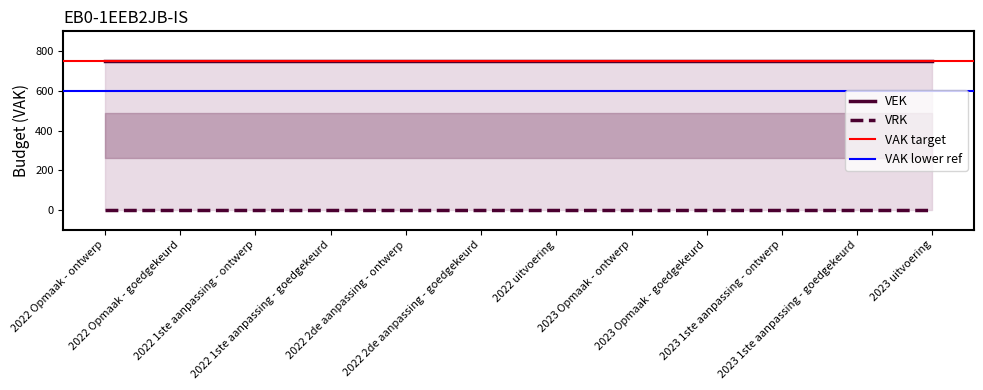

At which category is the sum across all series the highest?

2022 Opmaak - ontwerp